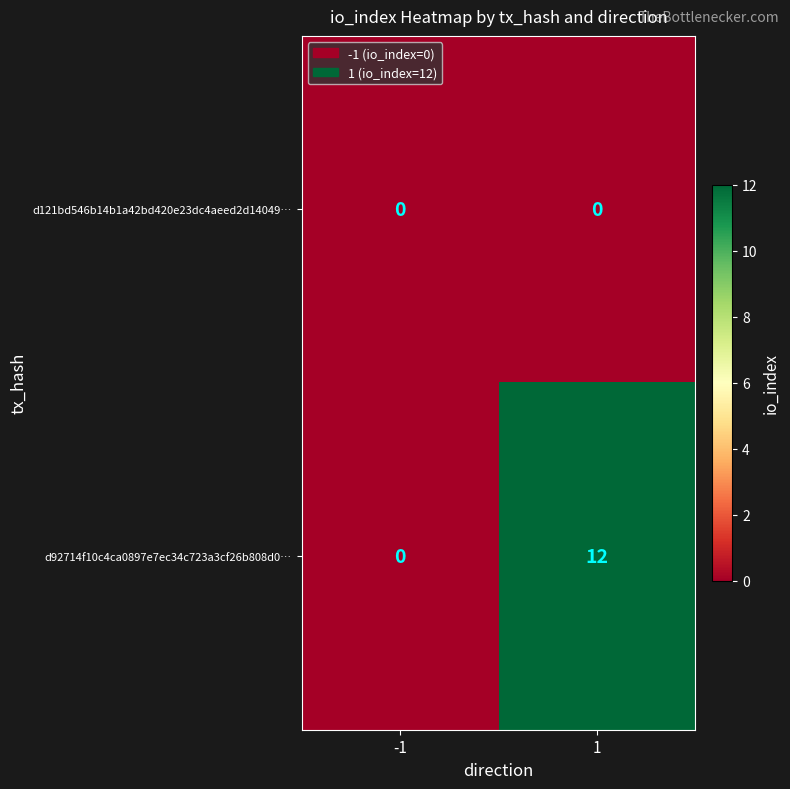

What is the maximum value shown in the chart?

12